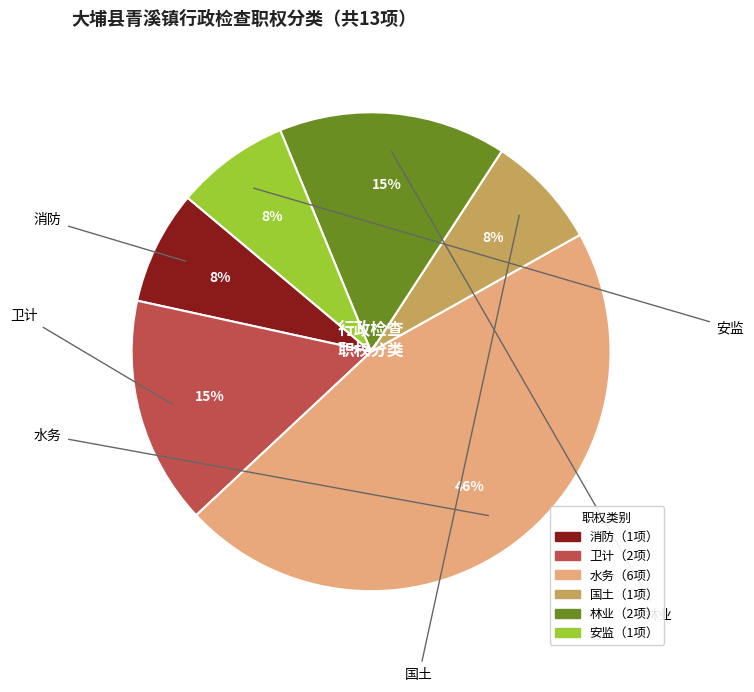

To the nearest percent, what is the average slice percentage?

17%